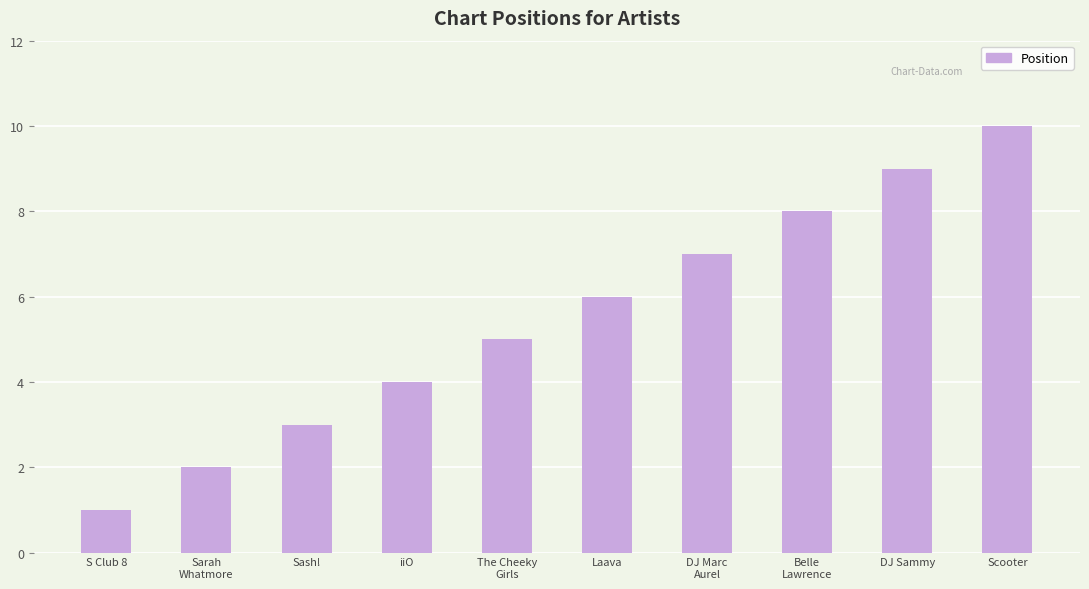

At which label is the value closest to 5?

The Cheeky
Girls